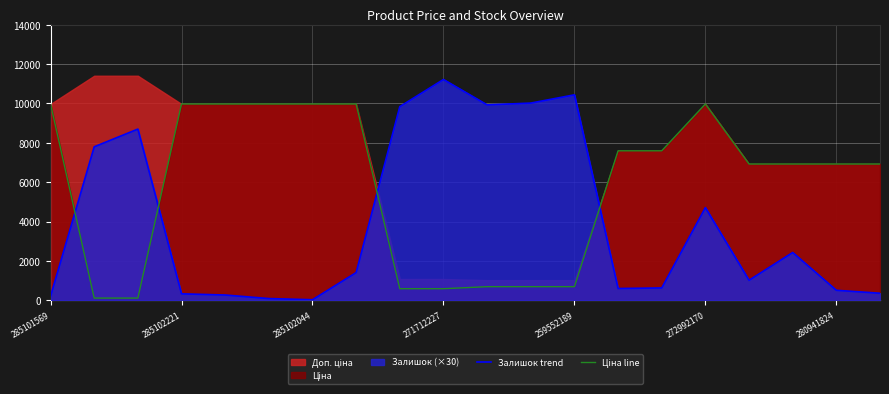

True or false: Ціна line has a value of 9975.0 at 7.

True